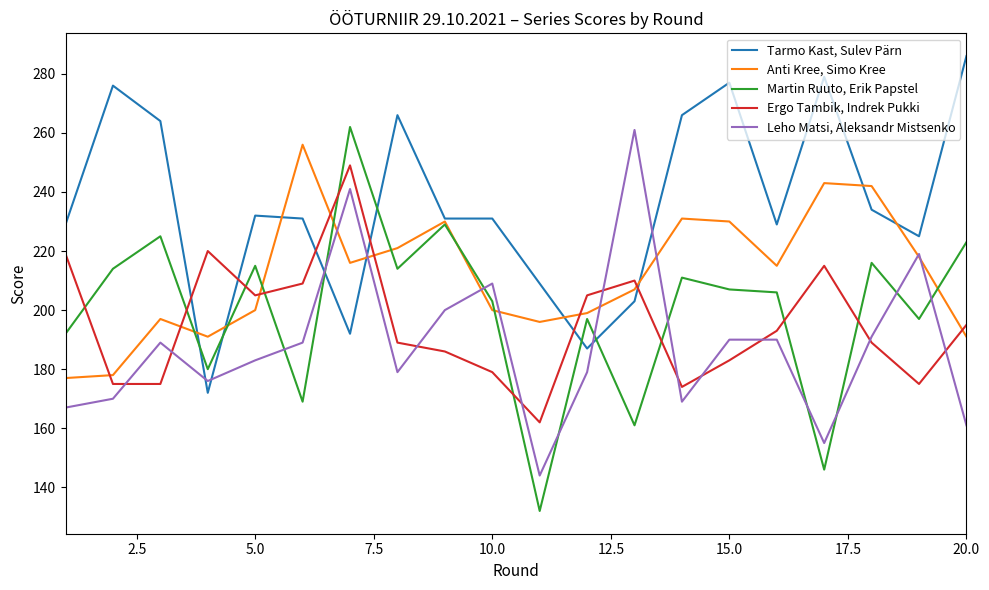

Rank the series by their maximum value, from lowest to highest.

Ergo Tambik, Indrek Pukki, Anti Kree, Simo Kree, Leho Matsi, Aleksandr Mistsenko, Martin Ruuto, Erik Papstel, Tarmo Kast, Sulev Pärn